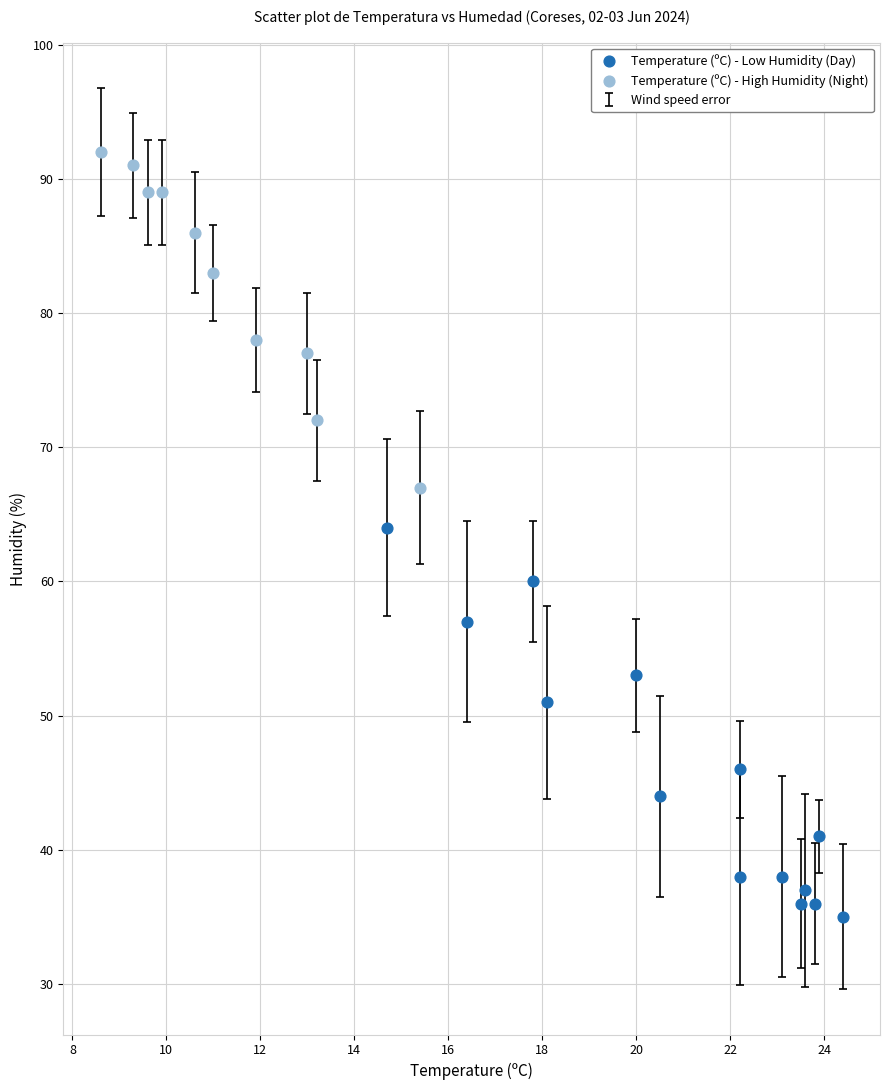

Which series has the widest spread of Y values?

Temperature (ºC) - Low Humidity (Day)